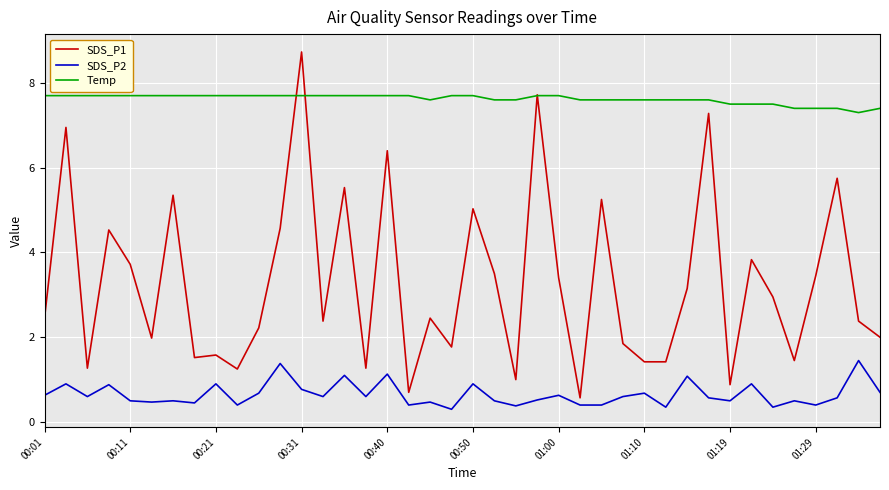

Which series has the largest total across all categories?

Temp